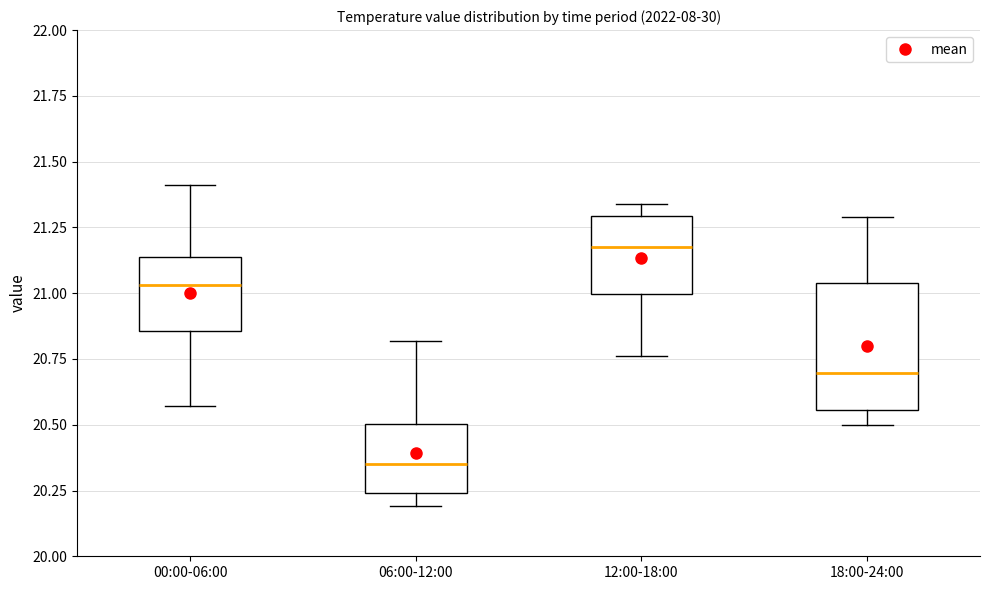

Where is the upper edge of the box for 12:00-18:00 on the y-axis? The values are not printed on the chart, so give them approximately, as read against the axis.

21.30